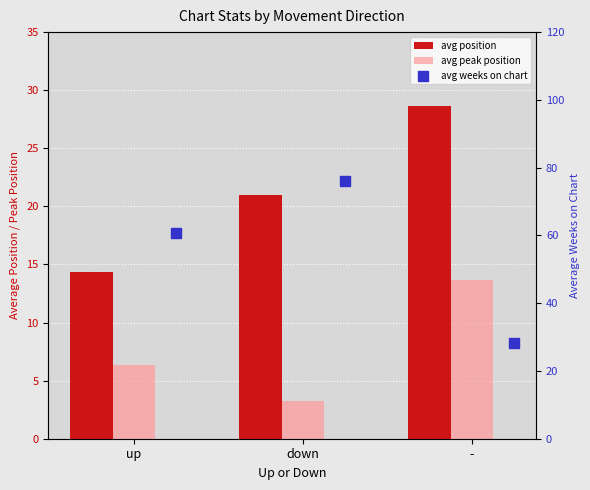

Which series reaches the maximum Y coordinate?

avg weeks on chart